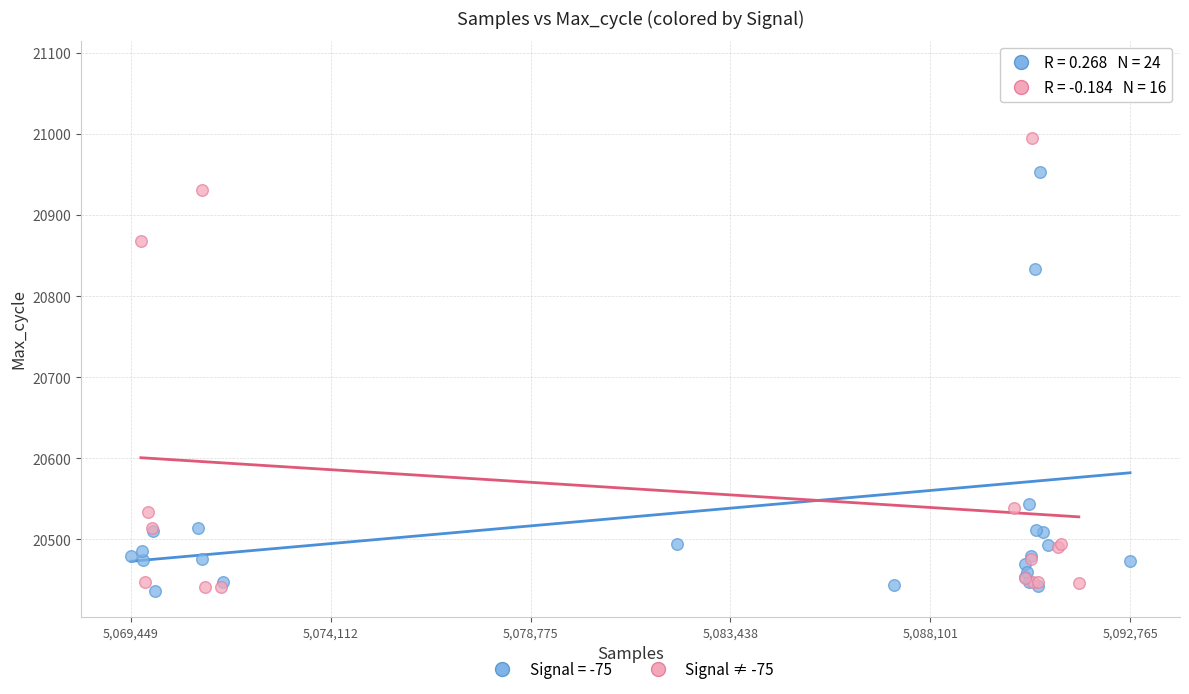

Which series contains the highest Y value?

Signal = -75